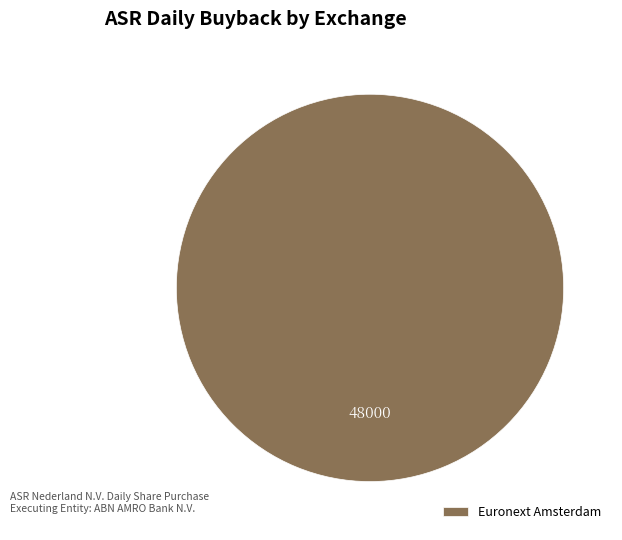

True or false: Euronext Amsterdam accounts for 100% of the total.

True